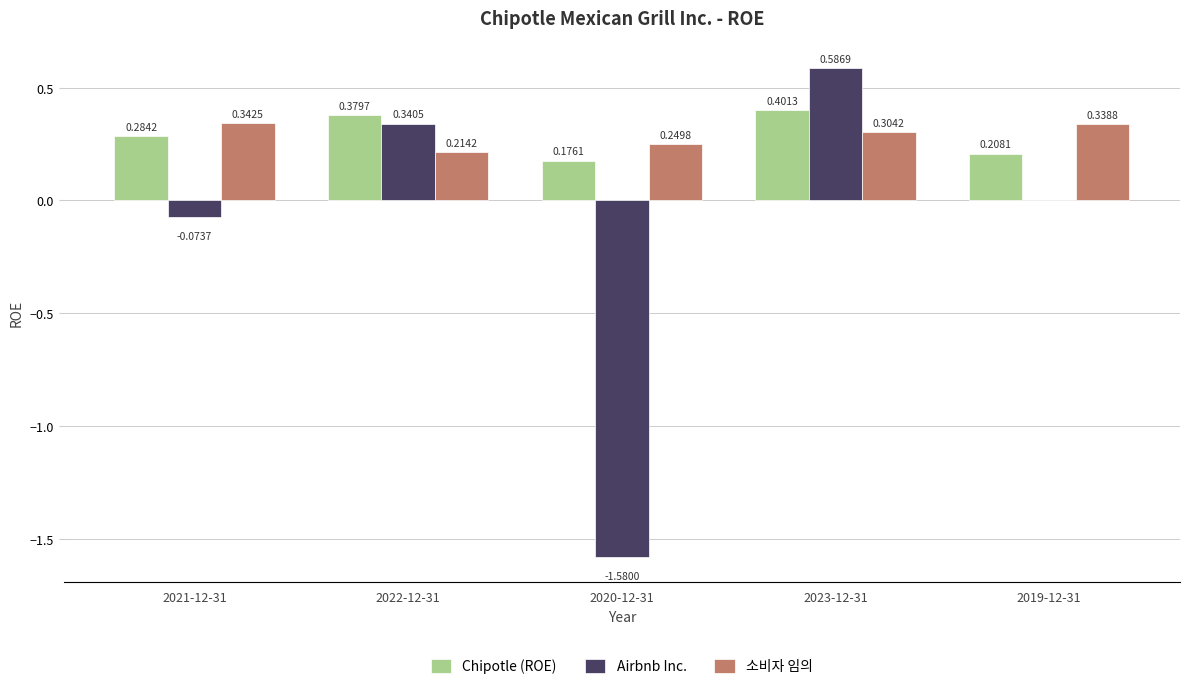

Is the value of Chipotle (ROE) at 2020-12-31 greater than the value of 소비자 임의 at 2022-12-31?

No